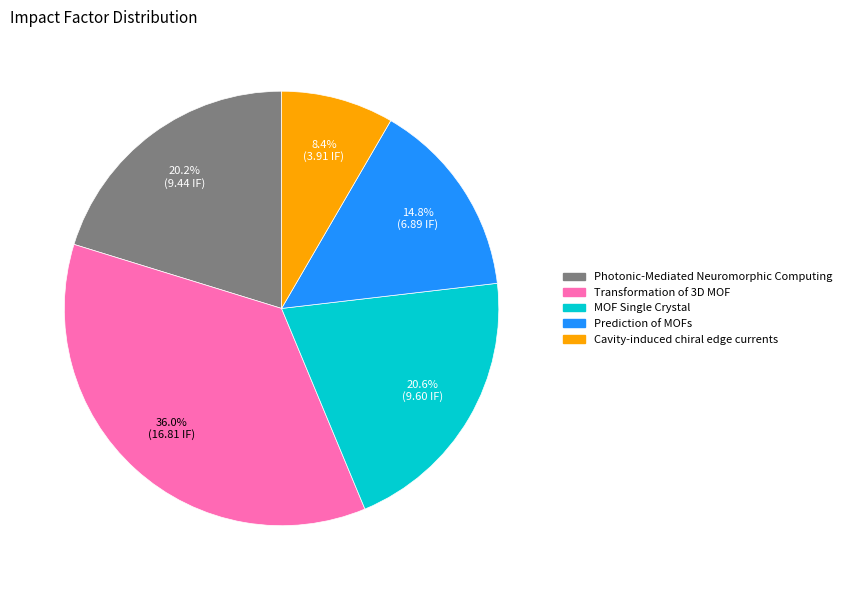

Is there any slice that represents more than half of the pie?

No